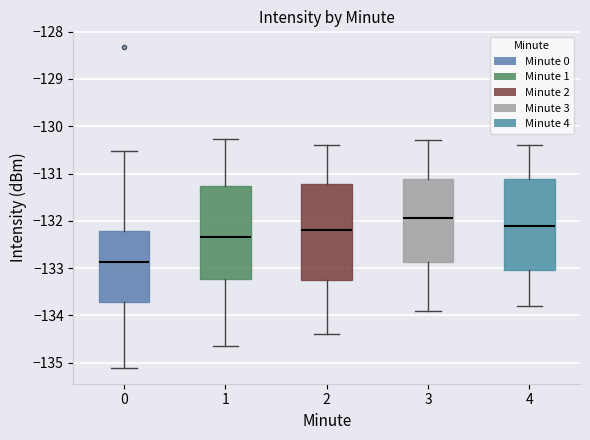

Where is the upper edge of the box at x = 3 on the y-axis? The values are not printed on the chart, so give them approximately, as read against the axis.

-131.1